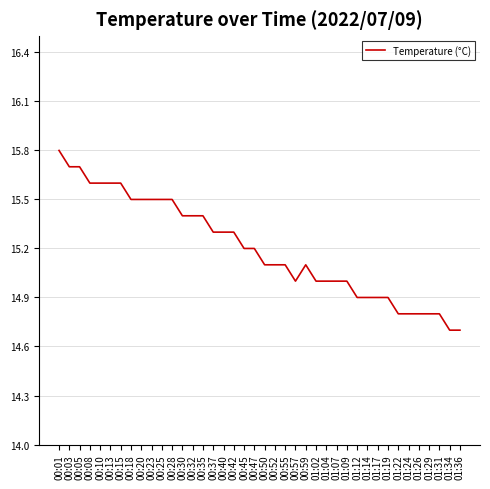

How many categories are shown in the chart?

40